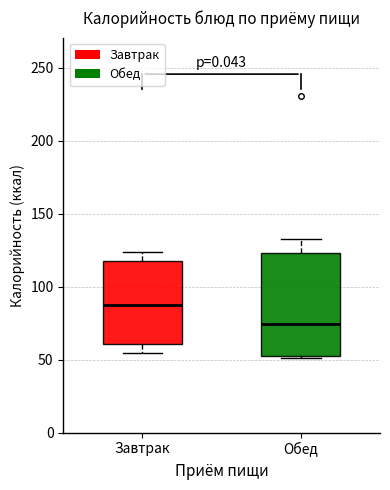

Reading left to right, read every box against the y-axis: the position of its median line, the range the box covers, and the ends of its whiskers. The values are not printed on the chart, so give them approximately, as read against the axis.

Завтрак: median 90, box 60 to 115, whiskers 55 to 125
Обед: median 75, box 55 to 125, whiskers 50 to 135